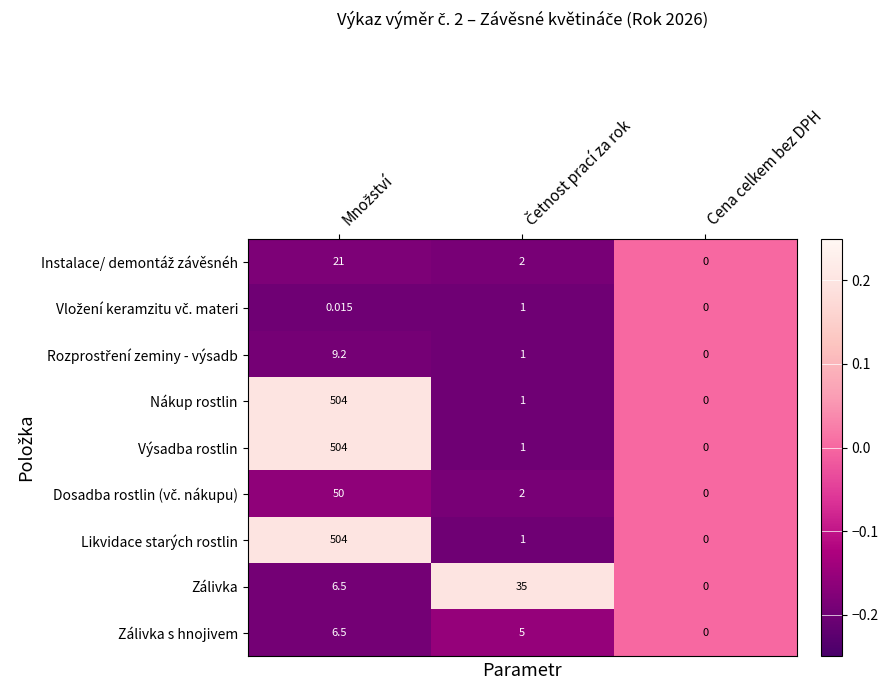

At which label does Zálivka reach its minimum?

Cena celkem bez DPH